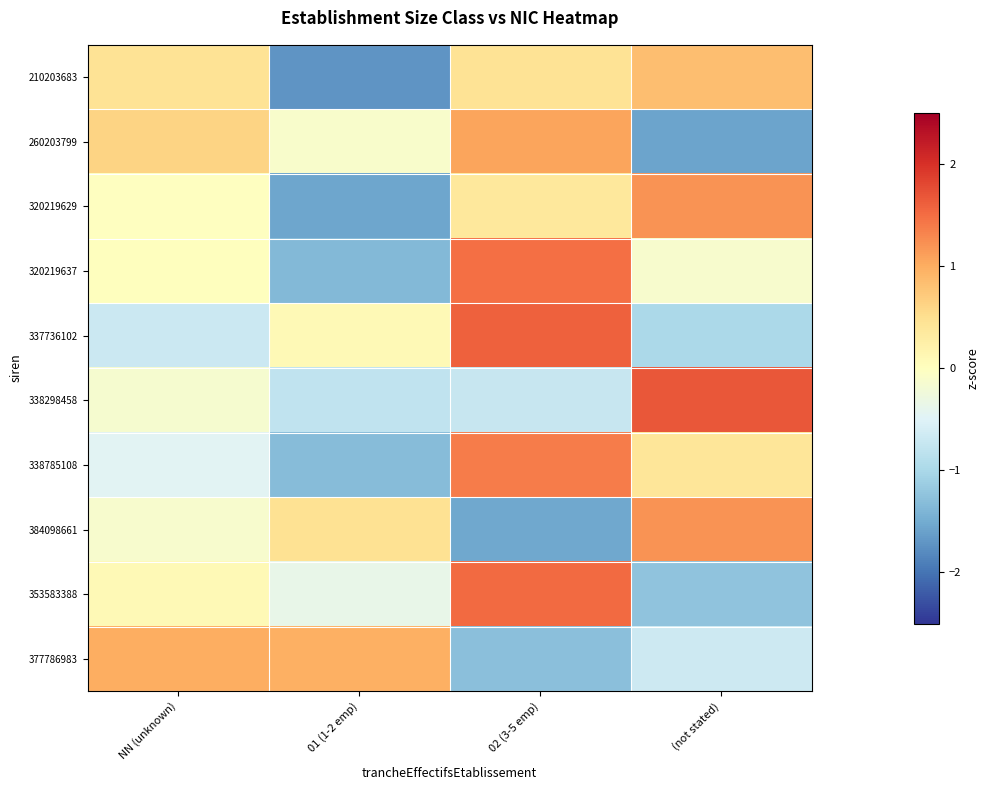

What is the total value across all series at NN (unknown)?

0.7